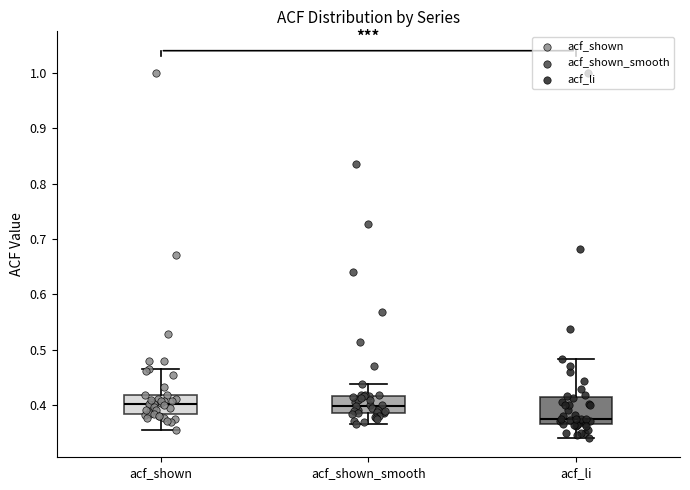

Reading left to right, read every box against the y-axis: the position of its median line, the range the box covers, and the ends of its whiskers. The values are not printed on the chart, so give them approximately, as read against the axis.

acf_shown: median 0.40, box 0.38 to 0.42, whiskers 0.36 to 0.47
acf_shown_smooth: median 0.40, box 0.39 to 0.42, whiskers 0.37 to 0.44
acf_li: median 0.38, box 0.37 to 0.41, whiskers 0.34 to 0.48